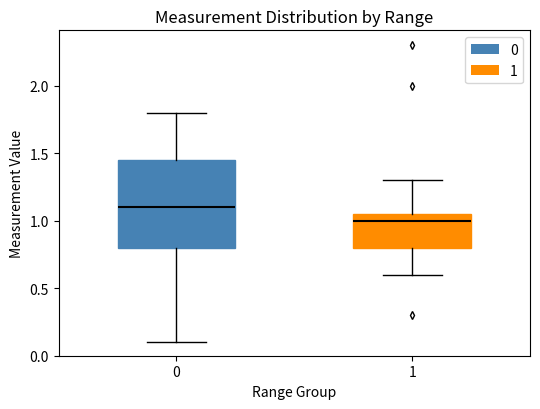

Where does the upper whisker of the box at x = 1 end on the y-axis? The values are not printed on the chart, so give them approximately, as read against the axis.

1.30